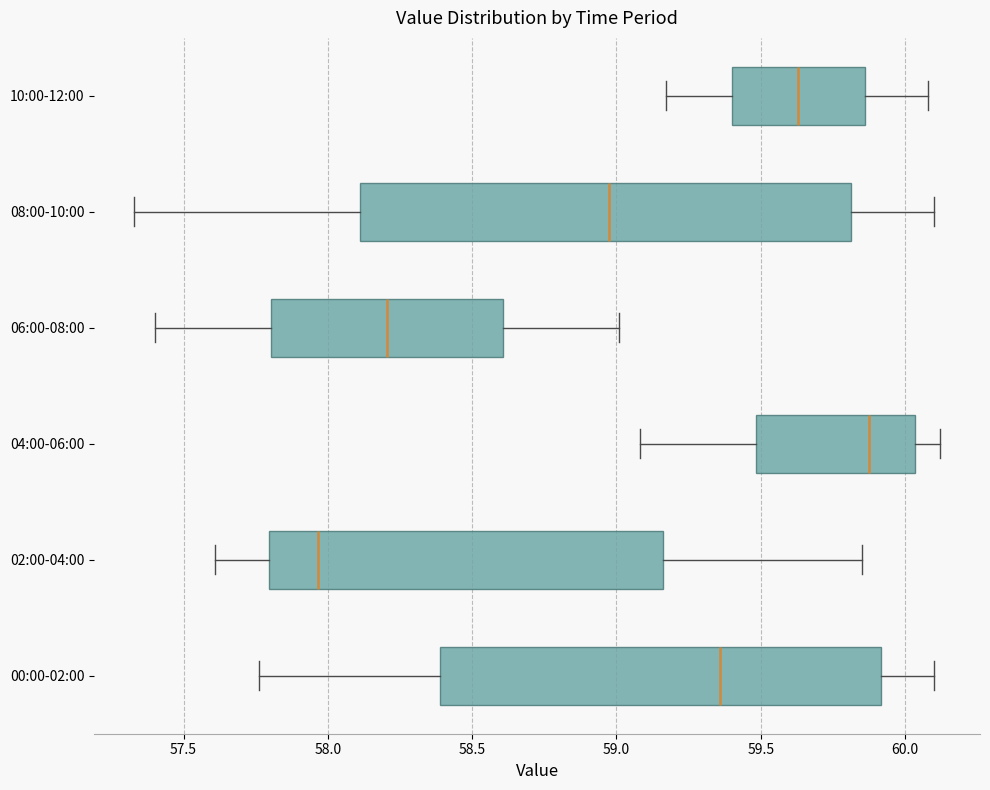

Where is the right edge of the box for 06:00-08:00 on the x-axis? The values are not printed on the chart, so give them approximately, as read against the axis.

58.60